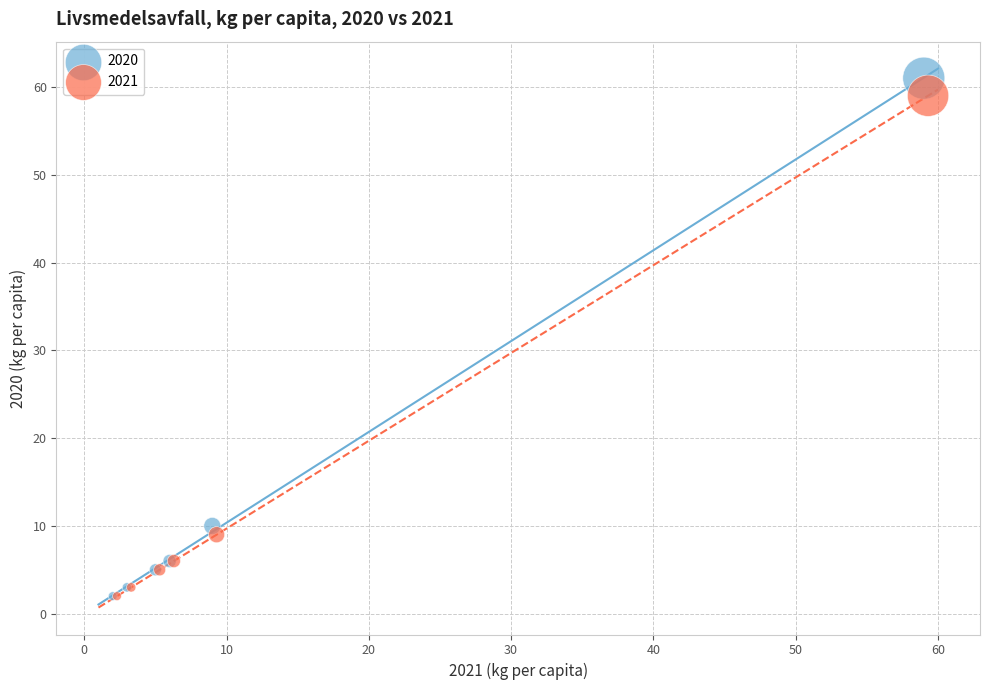

Which series has the widest spread of Y values?

2020